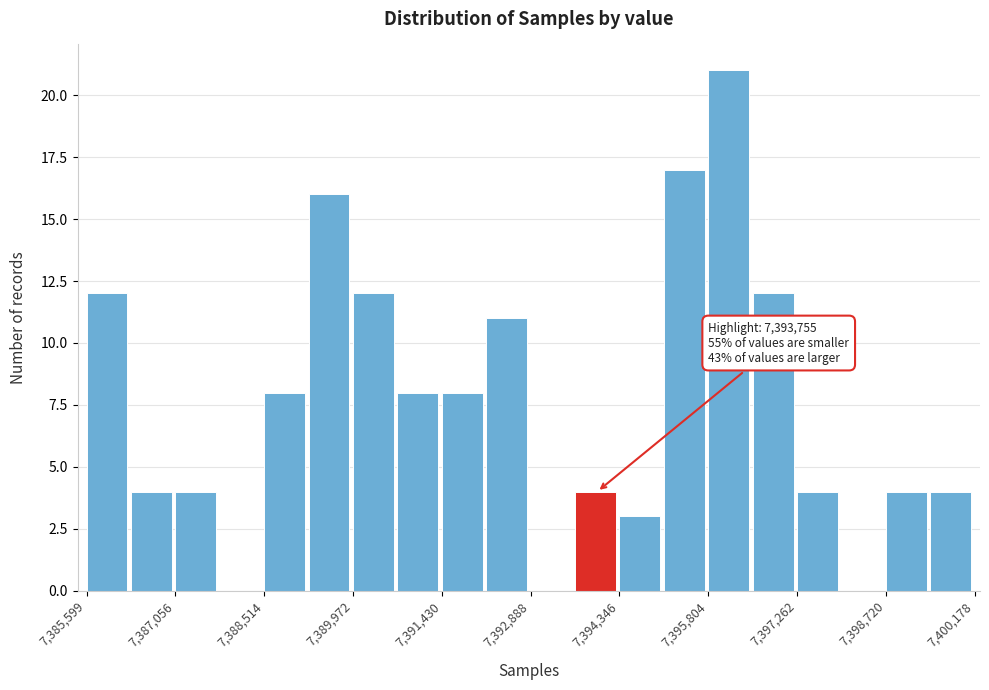

Read against the x-axis, roughly where is the centre of the tallest bar?

7396200